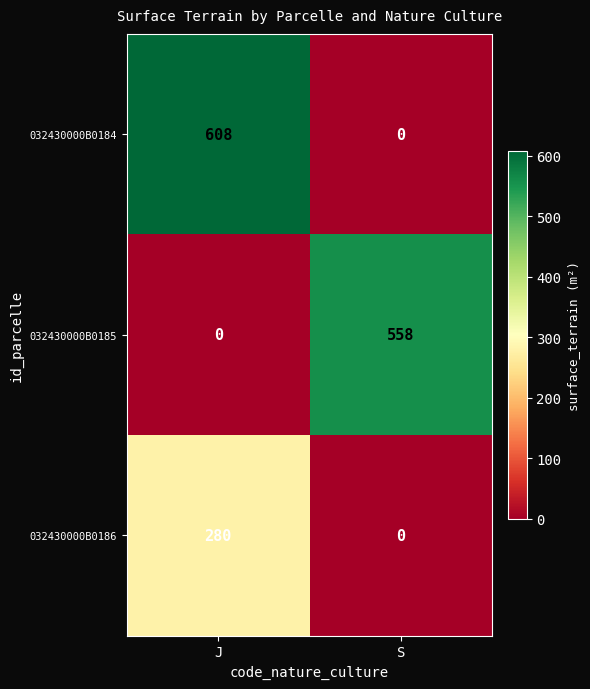

What is the sum of all 032430000B0185 values?

558